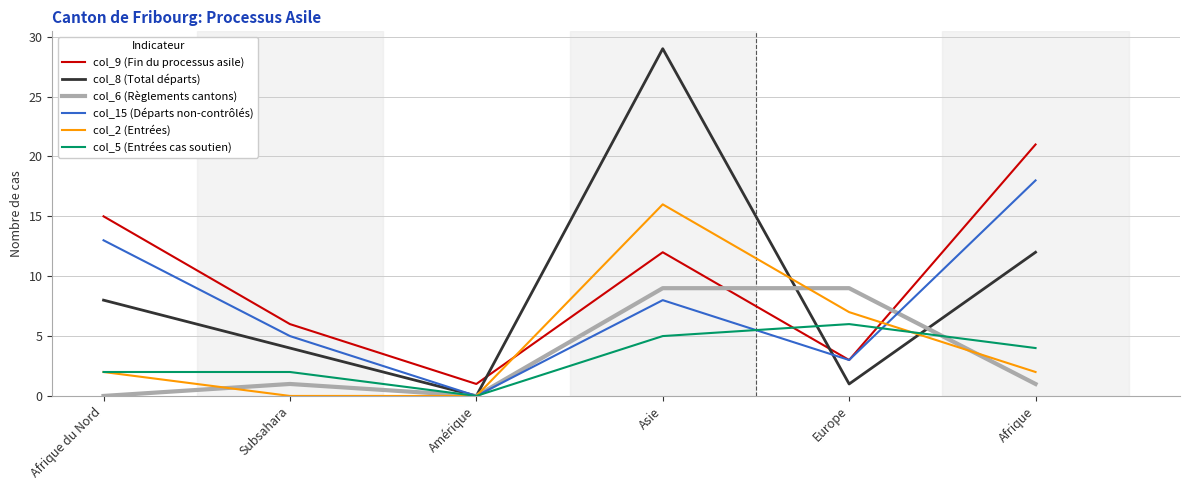

How many interior local peaks does the col_15 (Départs non-contrôlés) series have?

1